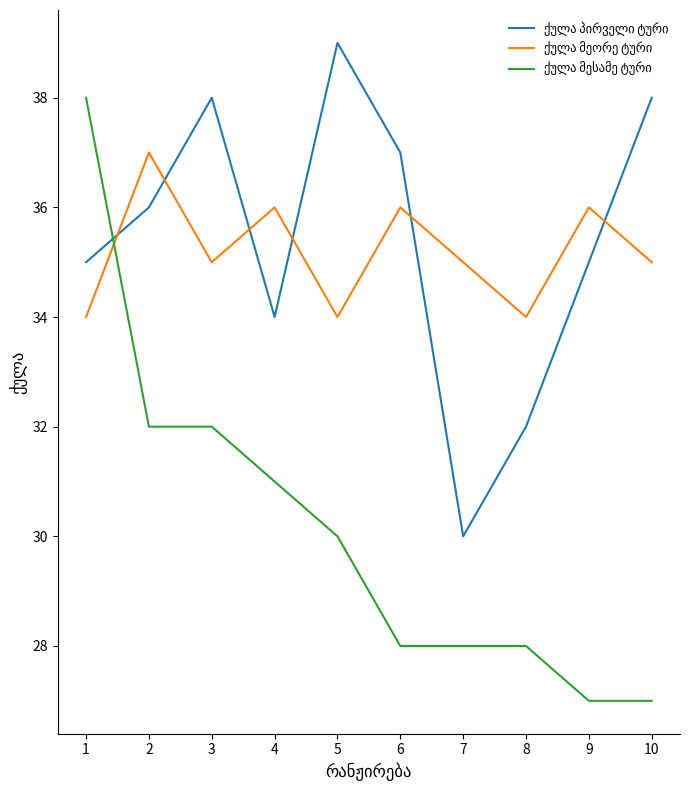

What is the spread (max minus min) of values at 3?

6